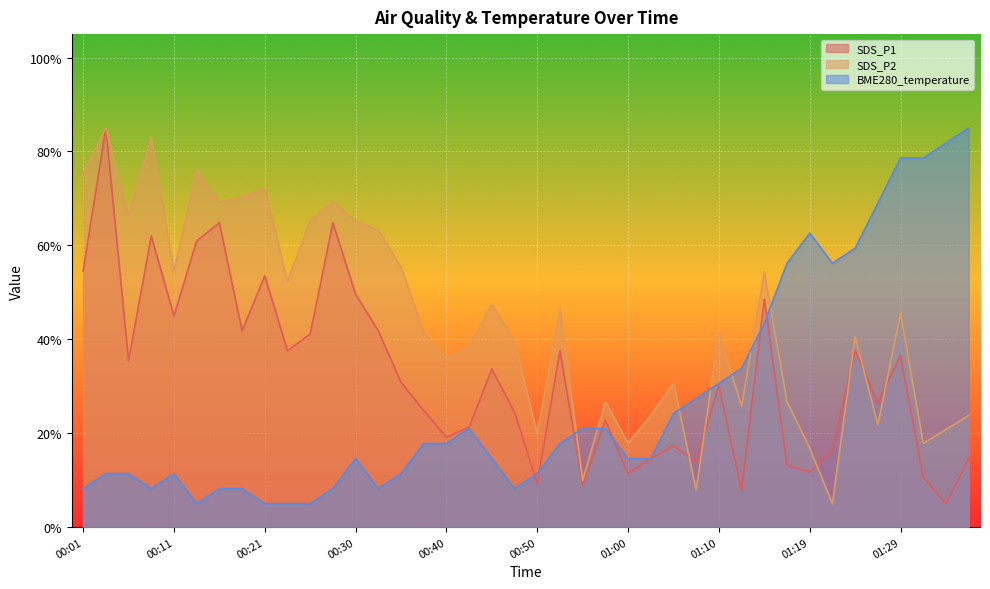

Which series has the largest total across all categories?

SDS_P2